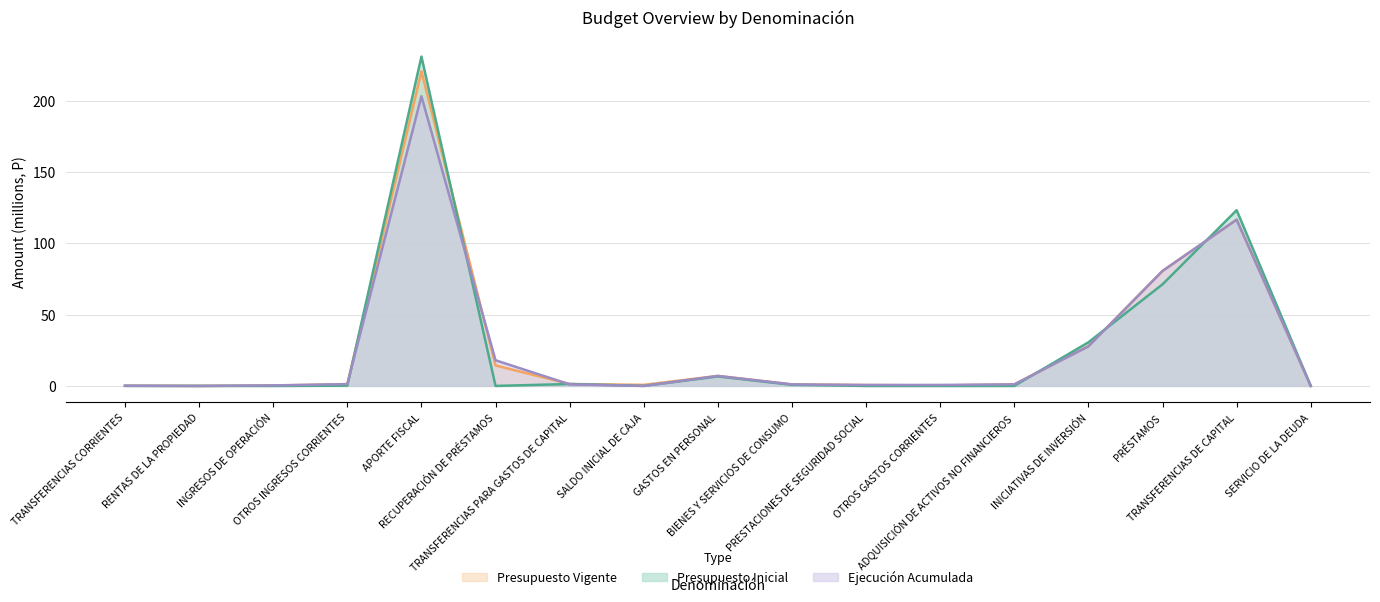

Does the chart have visible grid lines?

Yes